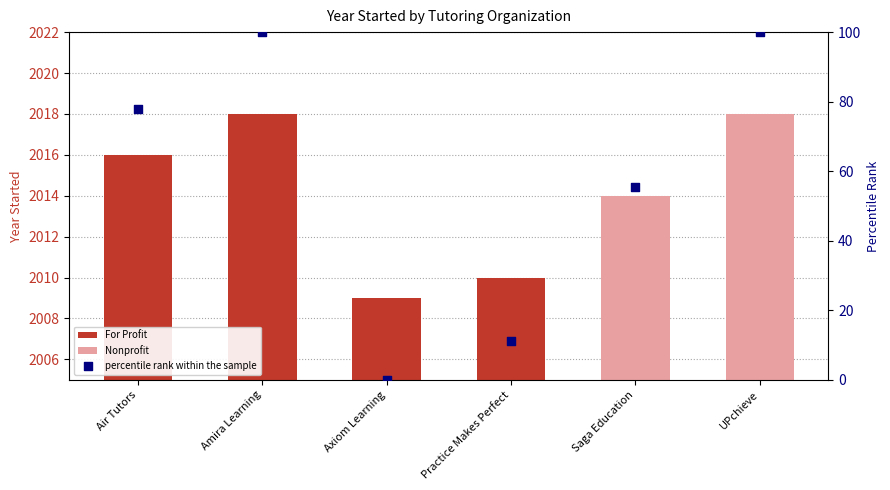

What is the ratio of the value at Saga Education to the value at Practice Makes Perfect?

5.0